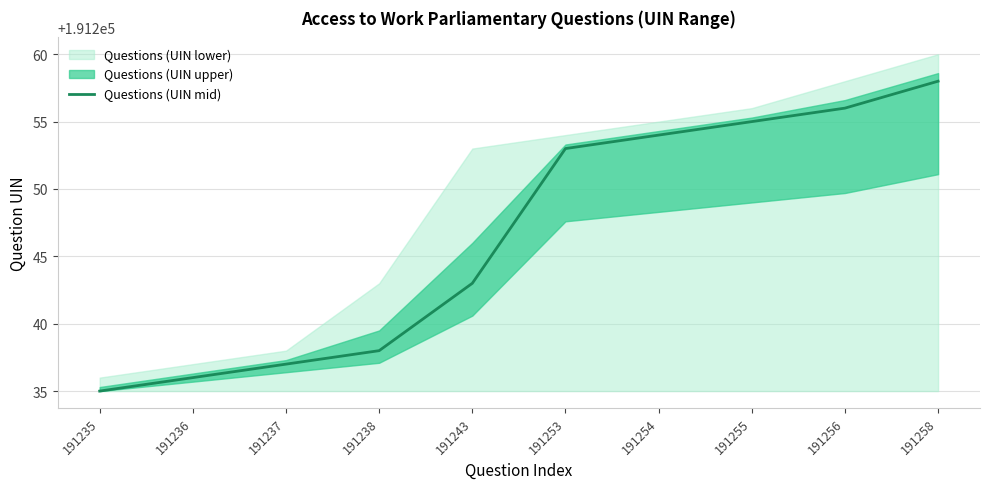

What is the value of the 9th point from the left?

191256